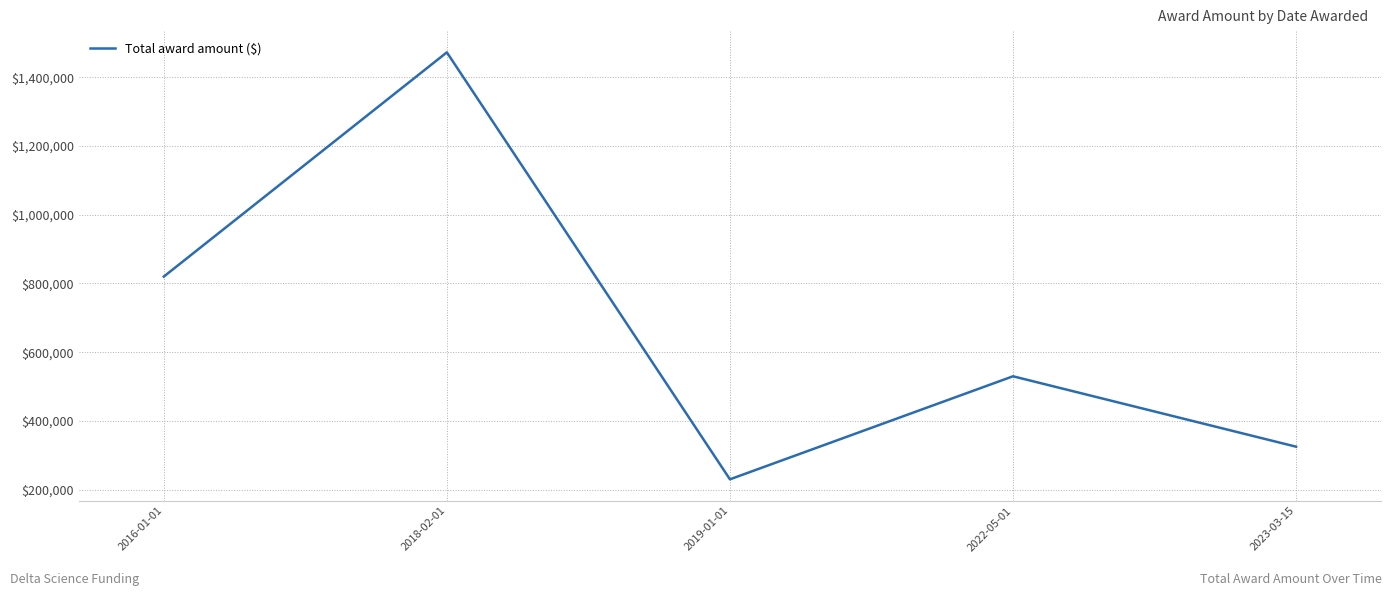

List the labels in order of value, smallest first.

2019-01-01, 2023-03-15, 2022-05-01, 2016-01-01, 2018-02-01